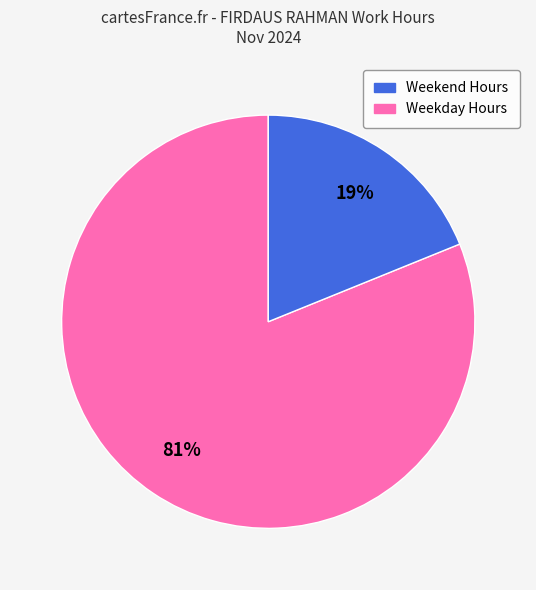

How many slices are in this pie chart?

2